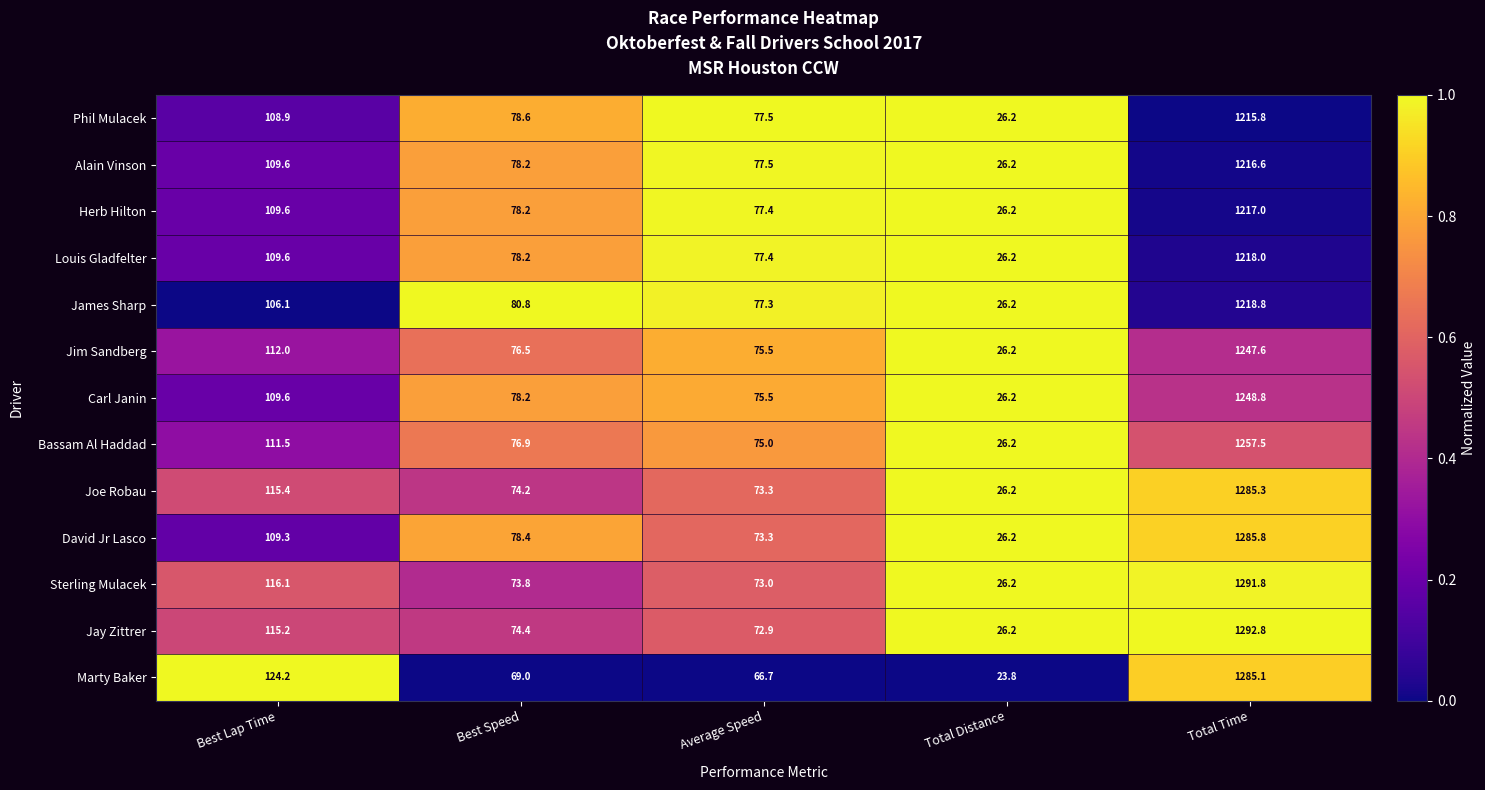

At which category is the sum across all series the highest?

Total Time